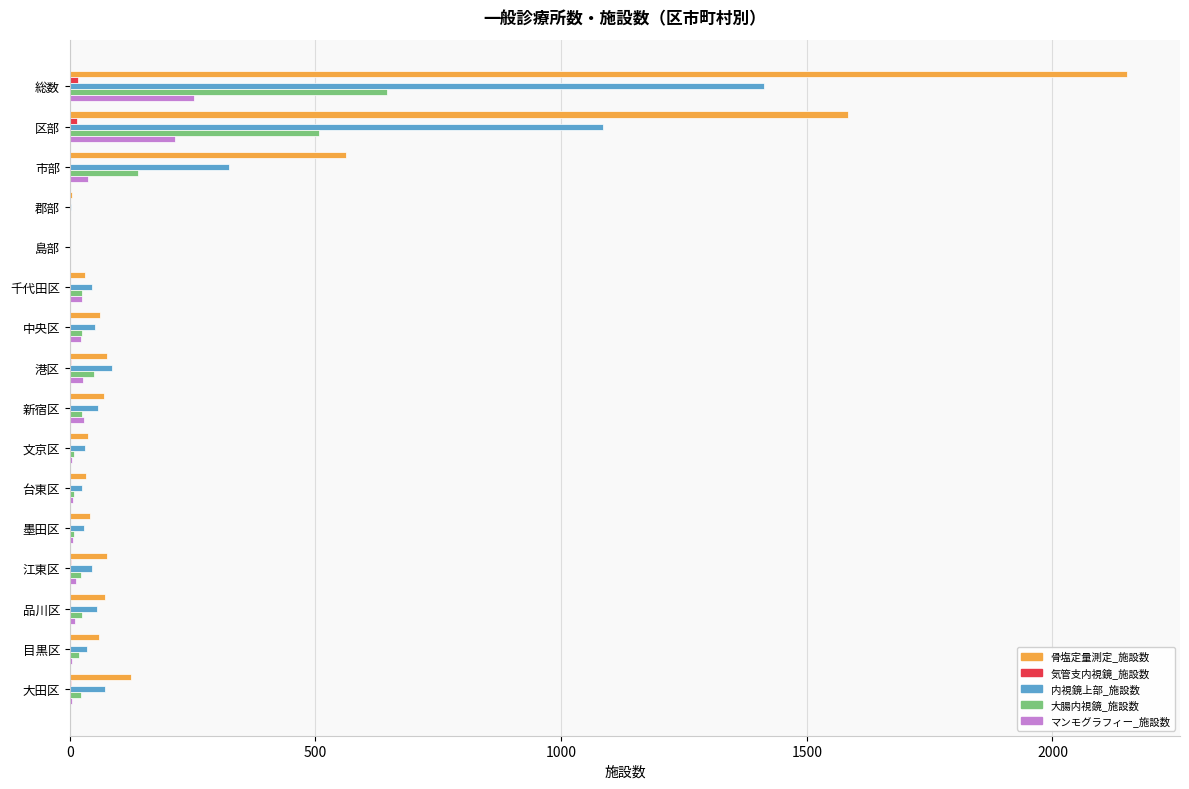

Between 総数 and 江東区, which series saw the biggest shift?

骨塩定量測定_施設数